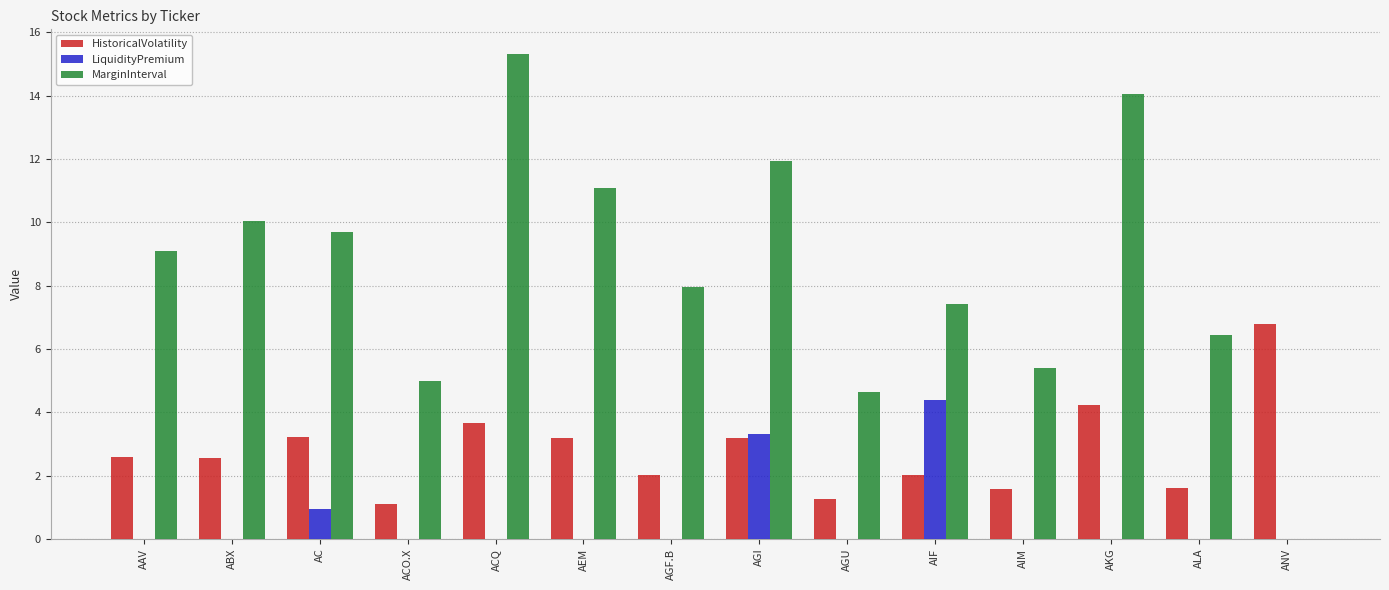

Are the bars grouped side by side (vs. stacked)?

Yes